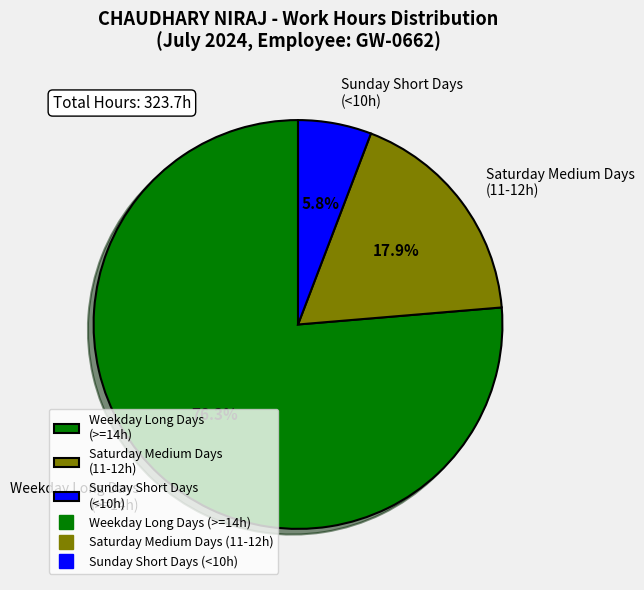

Rank the categories by value from lowest to highest.

Sunday Short Days (<10h), Saturday Medium Days (11-12h), Weekday Long Days (>=14h)